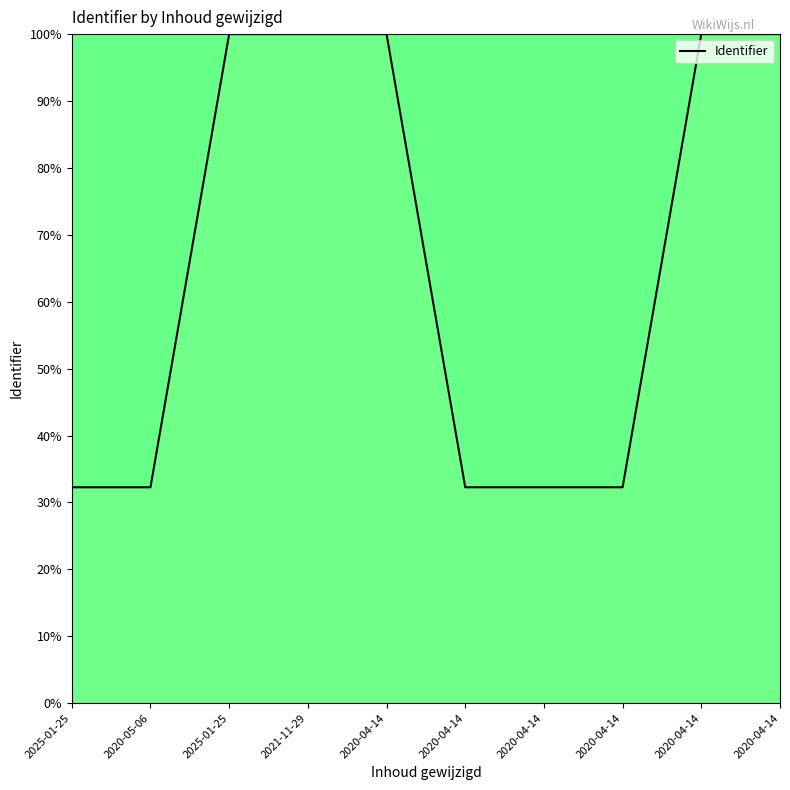

How many lines are shown in the chart?

1